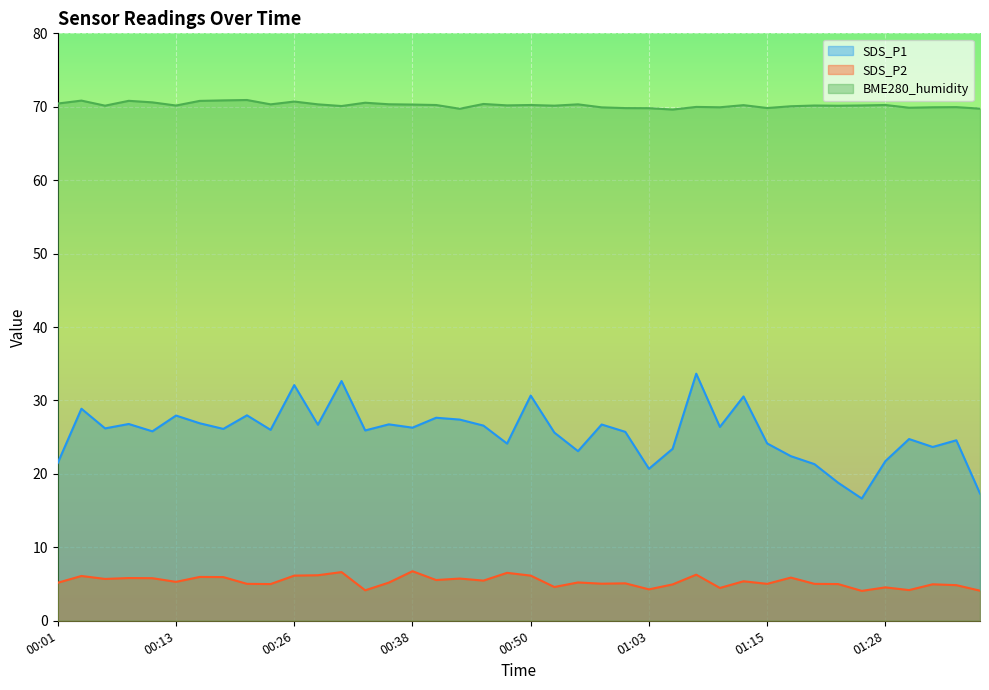

Which series has the largest range (max minus min)?

SDS_P1